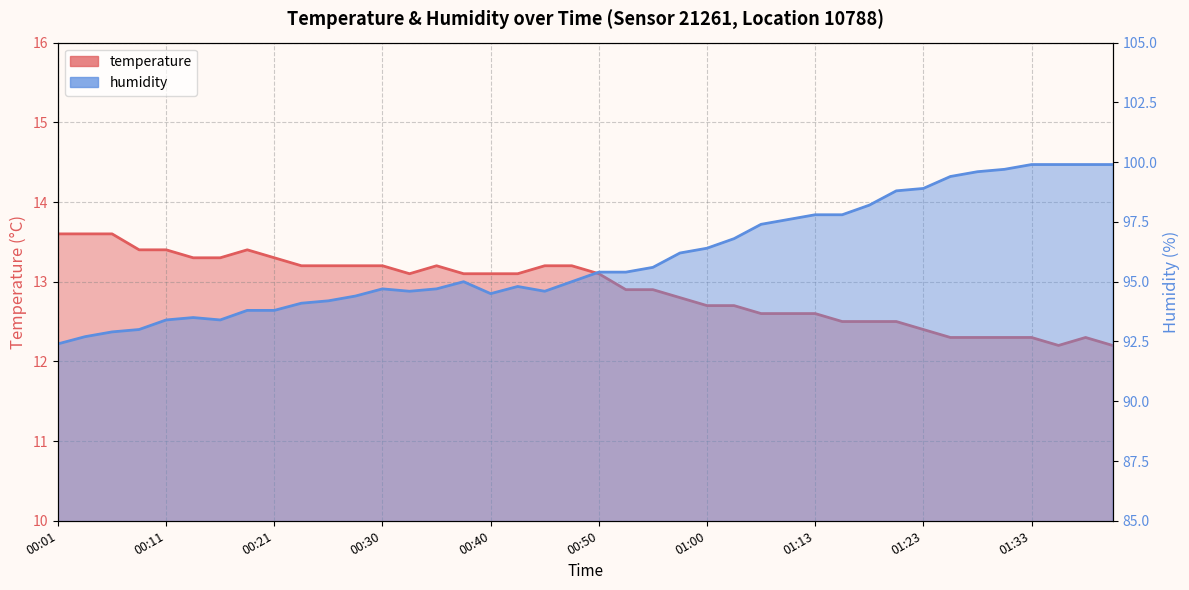

At which category does temperature reach its first local valley?

00:33